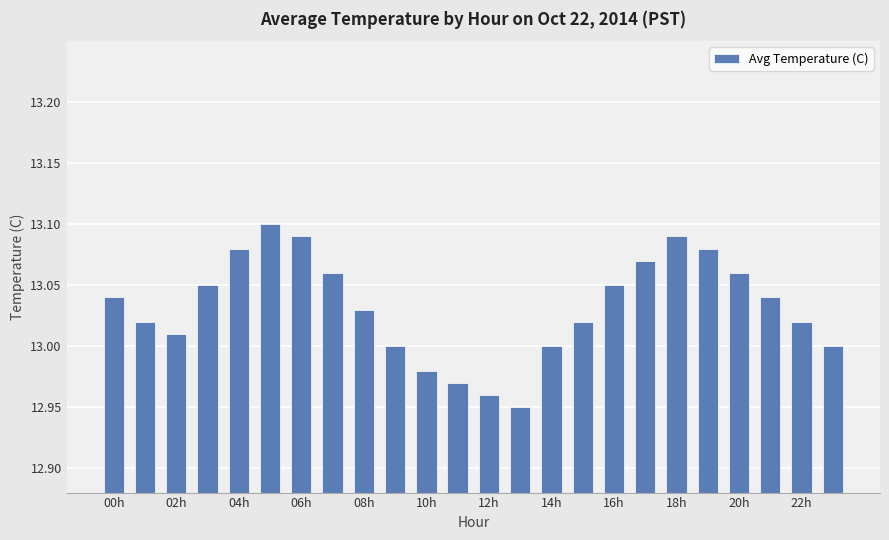

What is the sum of all values?

312.8